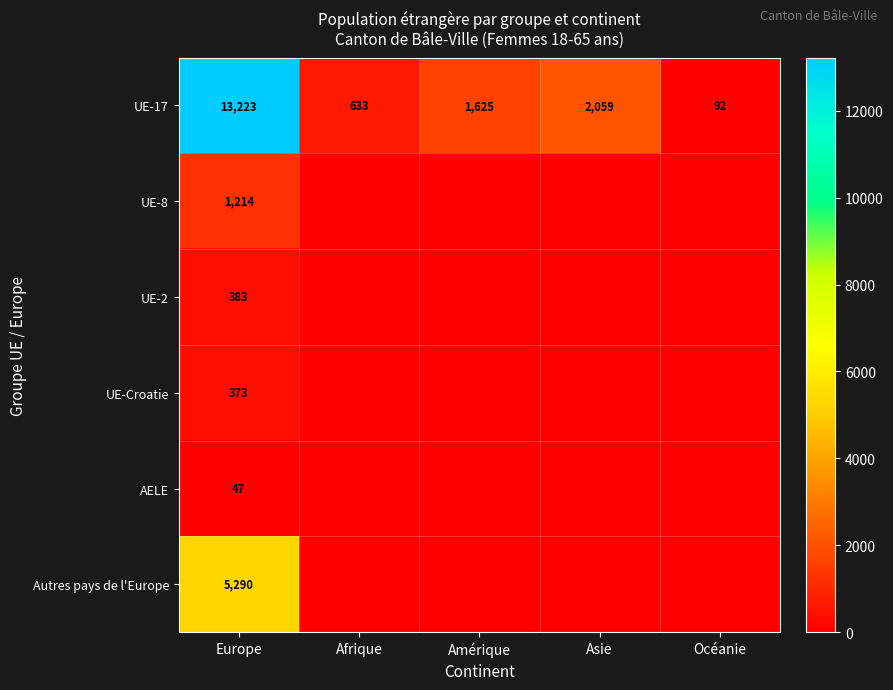

Count the number of data series in this chart.

6